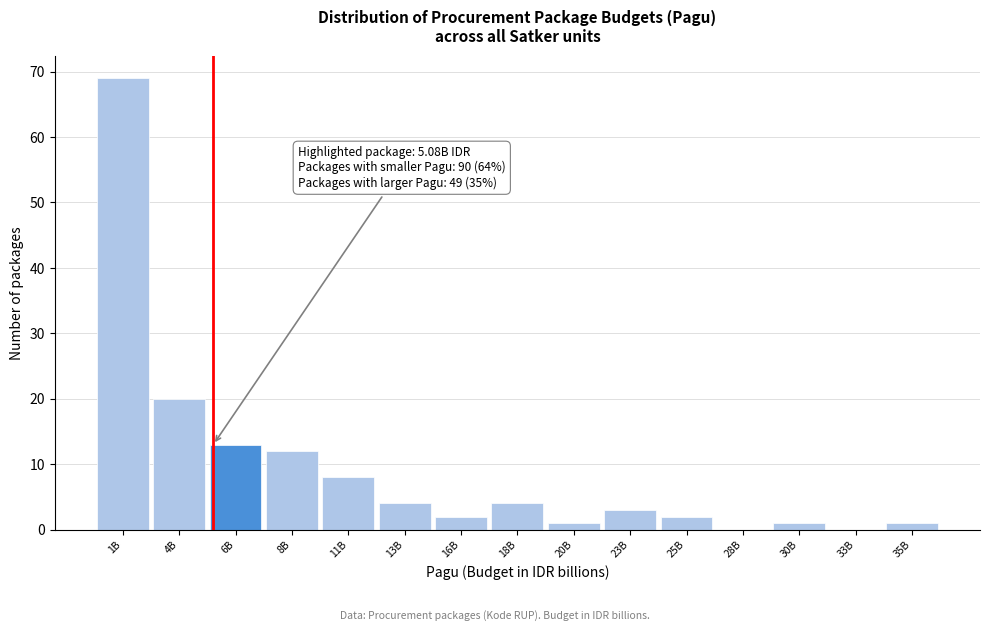

Reading right to left, list all the values displayed in this chart.

35B=1	33B=0	30B=1	28B=0	25B=2	23B=3	20B=1	18B=4	16B=2	13B=4	11B=8	8B=12	6B=13	4B=20	1B=69